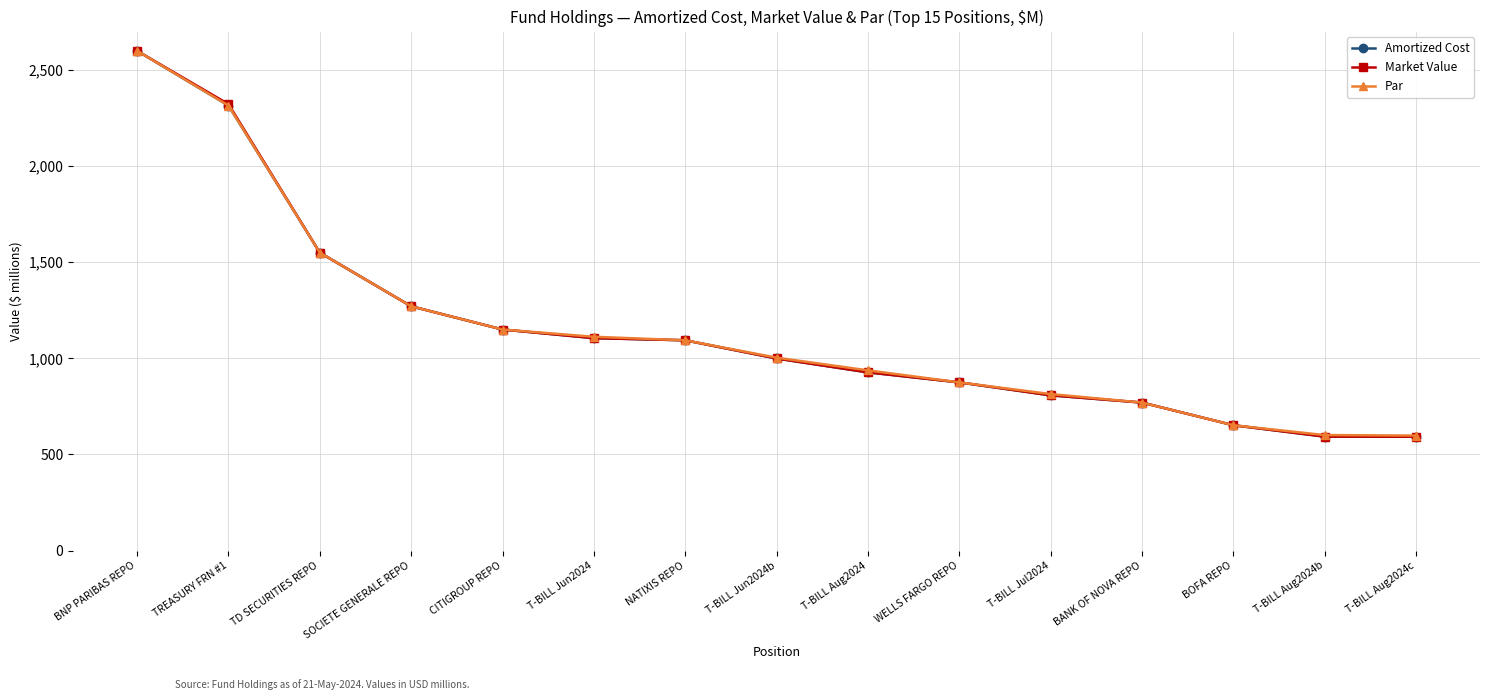

What is the total value across all series at T-BILL Aug2024c?

1782.6